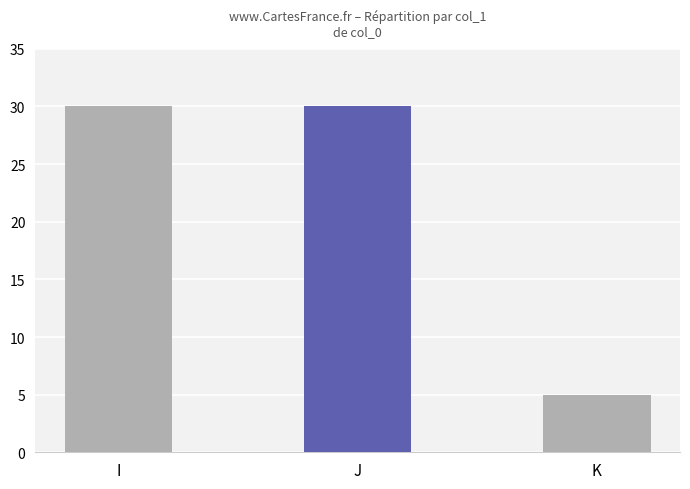

What is the value of the 3rd bar from the left?

5